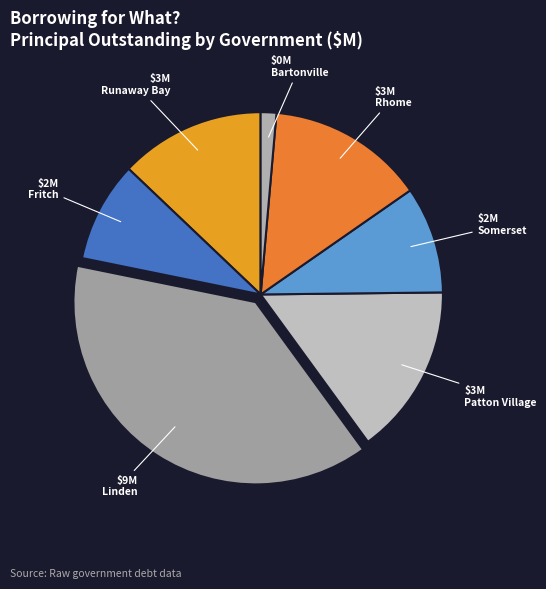

What is the largest slice in the pie chart?

Linden